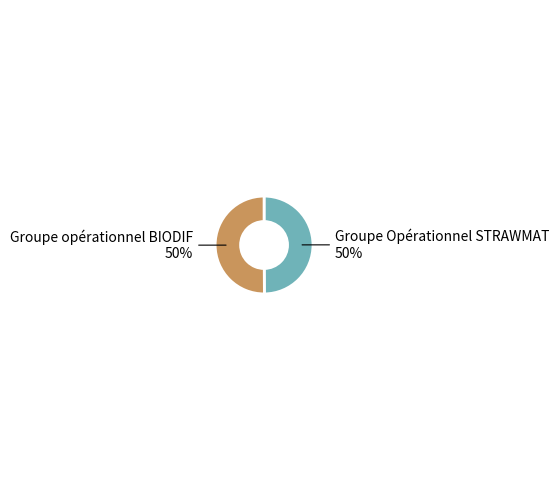

To the nearest percent, what is the average slice percentage?

50%